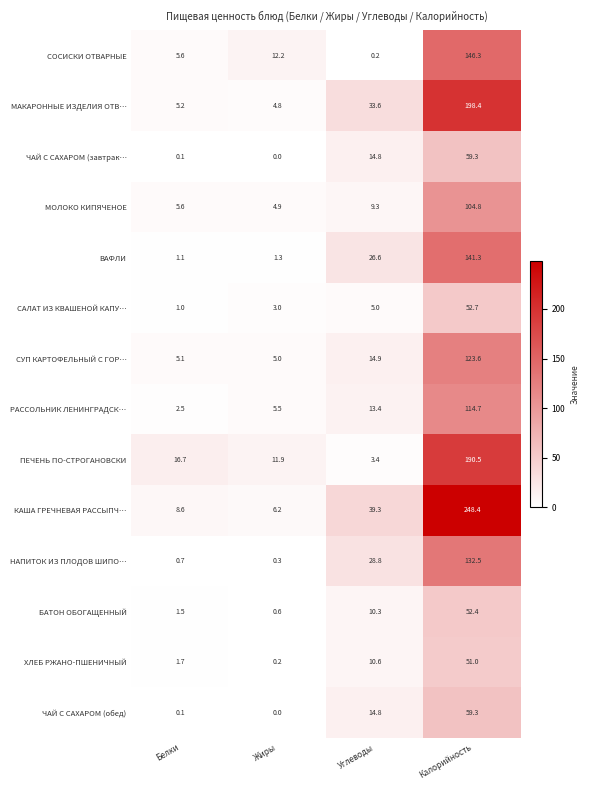

Which label corresponds to the smallest value in the chart?

Жиры